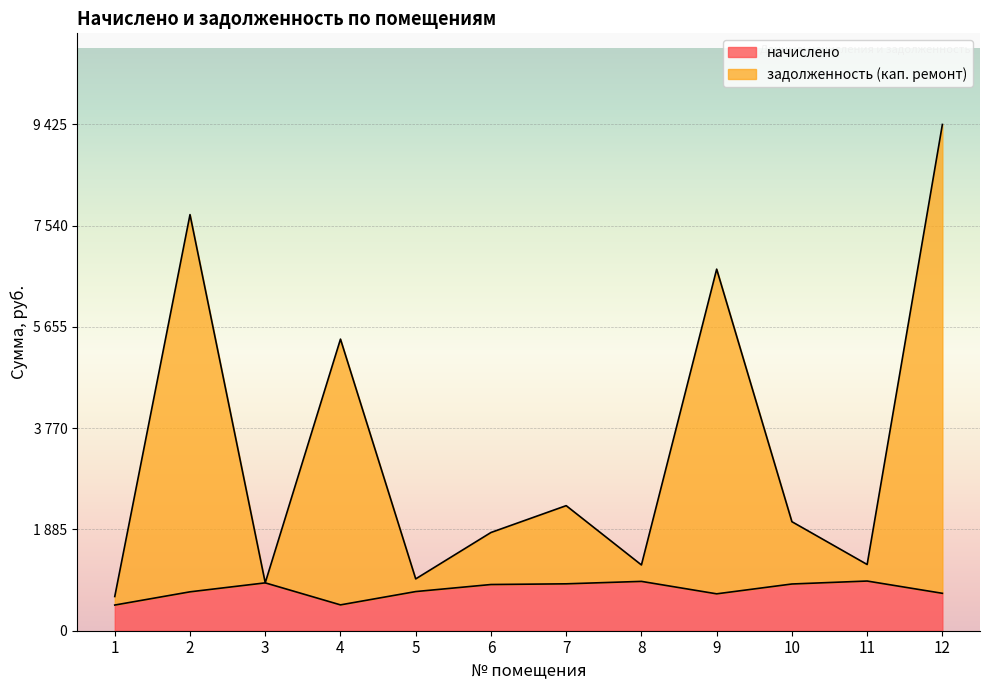

Is it true that задолженность (кап. ремонт) equals 7746.7 at 2?

True